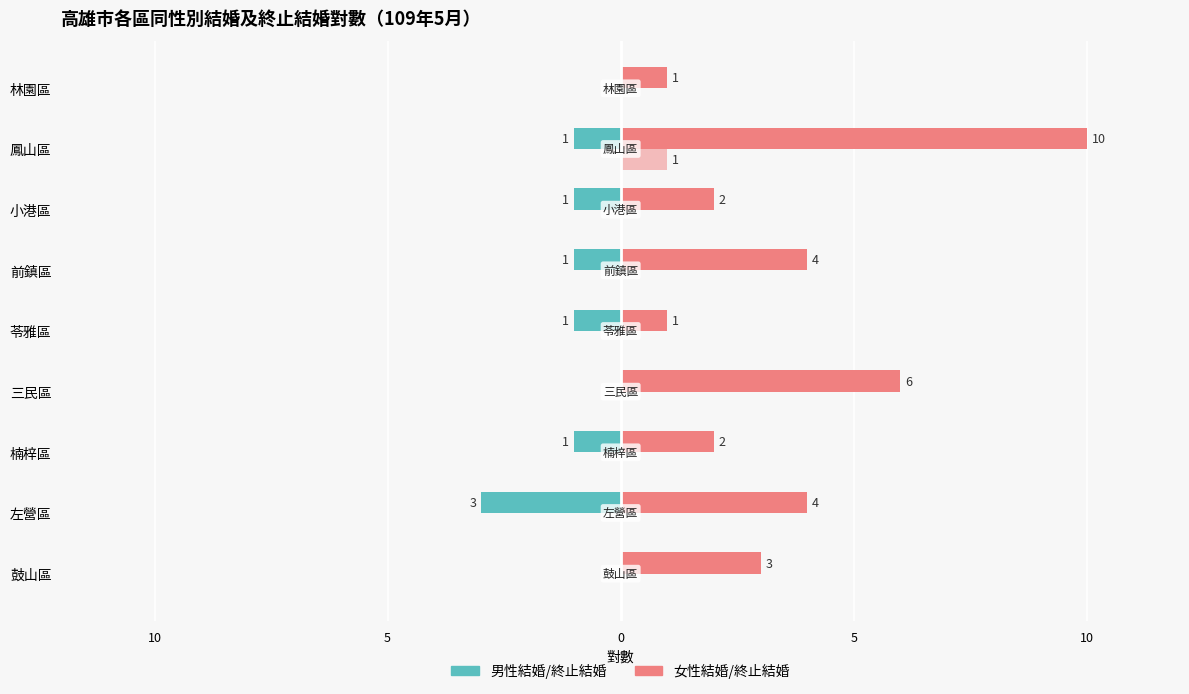

Reading left to right, what are all the values shown in this chart?

男性結婚: 0.0	-3.0	-1.0	0.0	-1.0	-1.0	-1.0	-1.0	0.0
女性結婚: 3.0	4.0	2.0	6.0	1.0	4.0	2.0	10.0	1.0
男性終止結婚: 0.3	0.3	0.3	0.3	0.3	0.3	0.3	0.3	0.3
女性終止結婚: 0.0	0.0	0.0	0.0	0.0	0.0	0.0	1.0	0.0